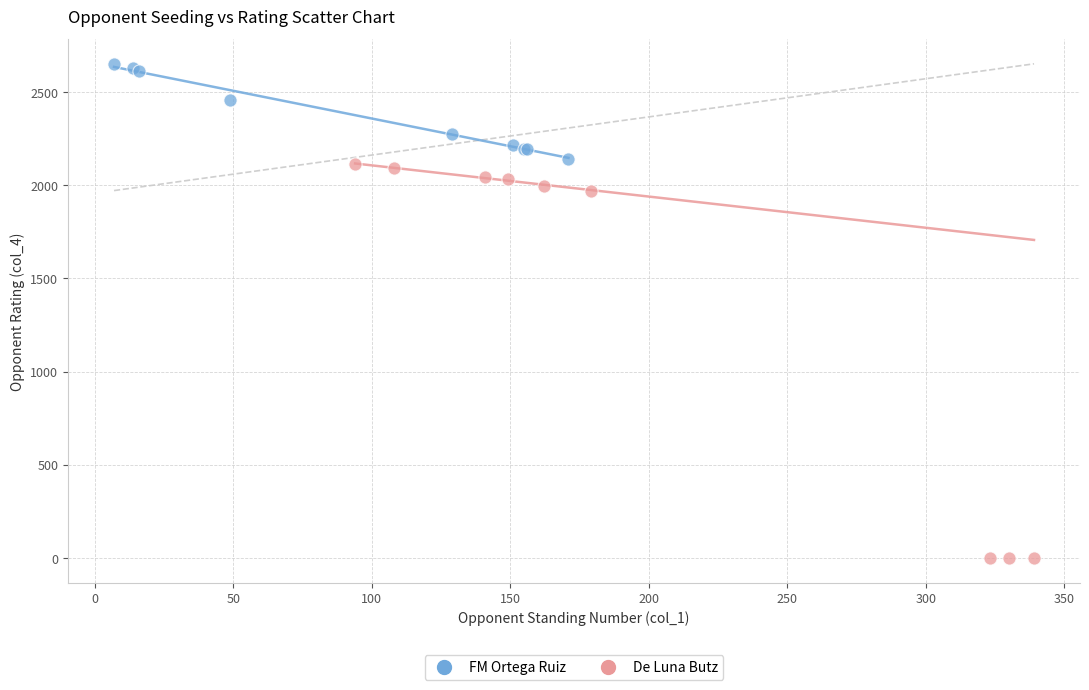

Which series reaches the minimum Y coordinate?

De Luna Butz